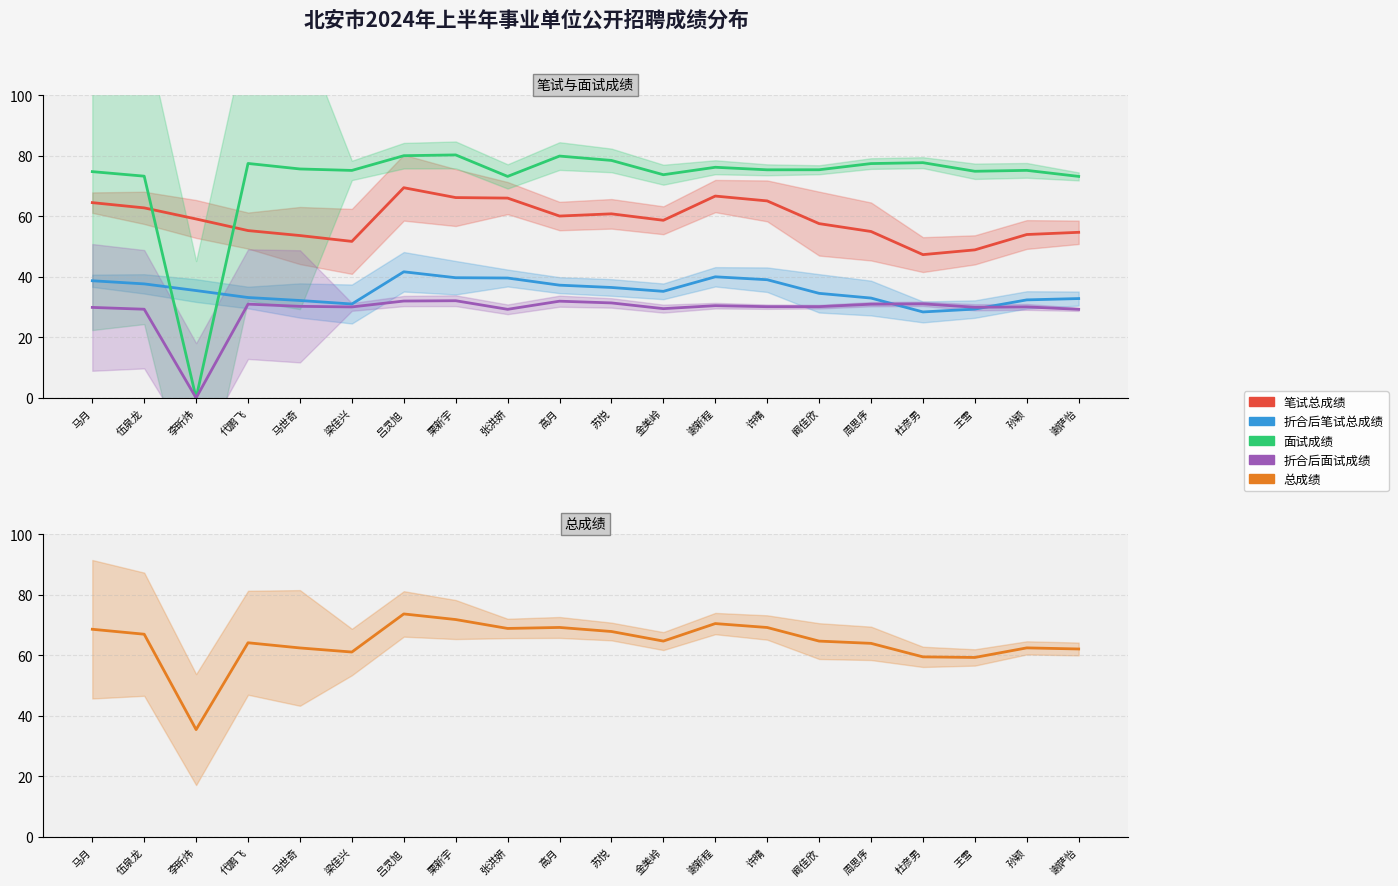

Reading left to right, what are all the values shown in this chart?

笔试总成绩: 马月=64.5	伍泉龙=62.8	李昕炜=59.1	代鹏飞=55.3	马世奇=53.6	梁佳兴=51.7	吕灵旭=69.4	栗新宇=66.2	张洪妍=66.0	高月=60.1	苏悦=60.8	金美岭=58.7	谢新程=66.7	许晴=65.1	阚佳欣=57.6	周思序=55.0	杜彦男=47.3	王雪=48.9	孙颖=54.0	谢萨怡=54.7
折合后笔试总成绩: 马月=38.7	伍泉龙=37.7	李昕炜=35.5	代鹏飞=33.2	马世奇=32.2	梁佳兴=31.0	吕灵旭=41.7	栗新宇=39.7	张洪妍=39.6	高月=37.2	苏悦=36.5	金美岭=35.2	谢新程=40.0	许晴=39.0	阚佳欣=34.5	周思序=33.0	杜彦男=28.4	王雪=29.3	孙颖=32.4	谢萨怡=32.8
面试成绩: 马月=74.7	伍泉龙=73.2	李昕炜=0.0	代鹏飞=77.4	马世奇=75.6	梁佳兴=75.1	吕灵旭=80.0	栗新宇=80.3	张洪妍=73.2	高月=79.9	苏悦=78.4	金美岭=73.7	谢新程=76.2	许晴=75.3	阚佳欣=75.4	周思序=77.4	杜彦男=77.7	王雪=74.9	孙颖=75.2	谢萨怡=73.2
折合后面试成绩: 马月=29.9	伍泉龙=29.3	李昕炜=0.0	代鹏飞=31.0	马世奇=30.2	梁佳兴=30.1	吕灵旭=32.0	栗新宇=32.1	张洪妍=29.3	高月=32.0	苏悦=31.4	金美岭=29.5	谢新程=30.5	许晴=30.1	阚佳欣=30.1	周思序=31.0	杜彦男=31.1	王雪=29.9	孙颖=30.1	谢萨怡=29.3
总成绩: 马月=68.6	伍泉龙=67.0	李昕炜=35.5	代鹏飞=64.1	马世奇=62.4	梁佳兴=61.1	吕灵旭=73.7	栗新宇=71.8	张洪妍=68.9	高月=69.2	苏悦=67.9	金美岭=64.7	谢新程=70.5	许晴=69.2	阚佳欣=64.7	周思序=63.9	杜彦男=59.5	王雪=59.3	孙颖=62.4	谢萨怡=62.1